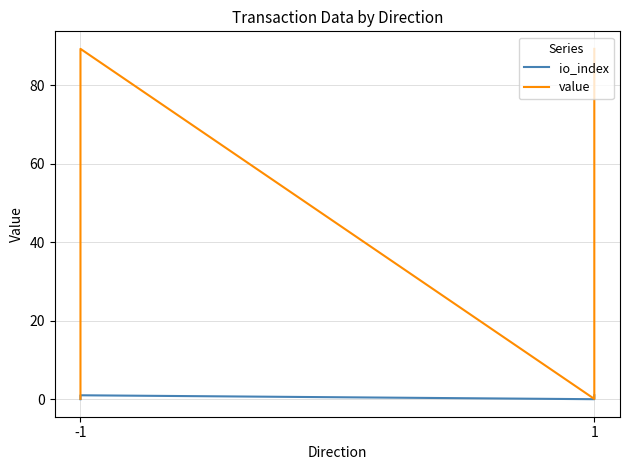

At which category is the sum across all series the highest?

-1